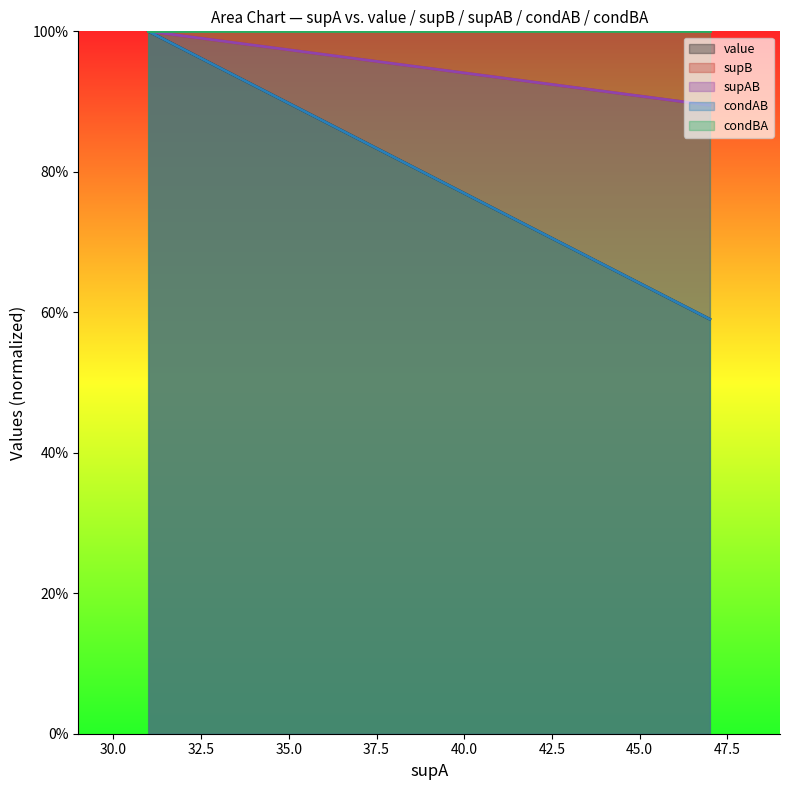

What is the total value across all series at 47?

3.0